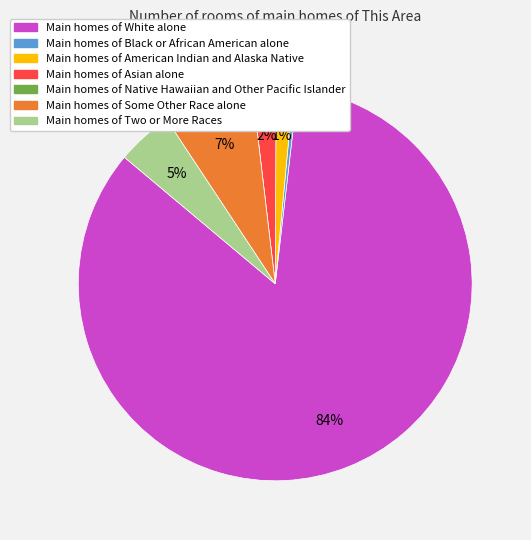

Is there a majority slice in this chart?

Yes